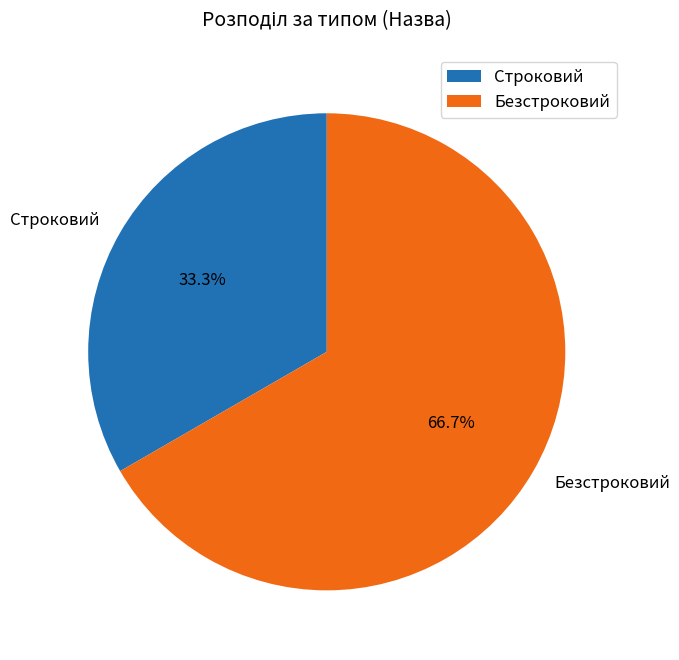

Combined, what portion of the pie is Безстроковий and Строковий?

100.0%